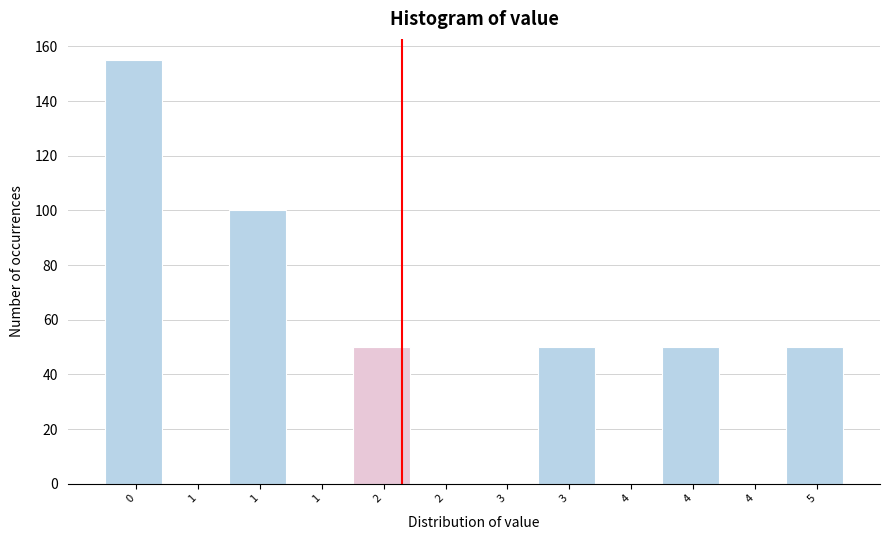

How many data points does each series have?

12